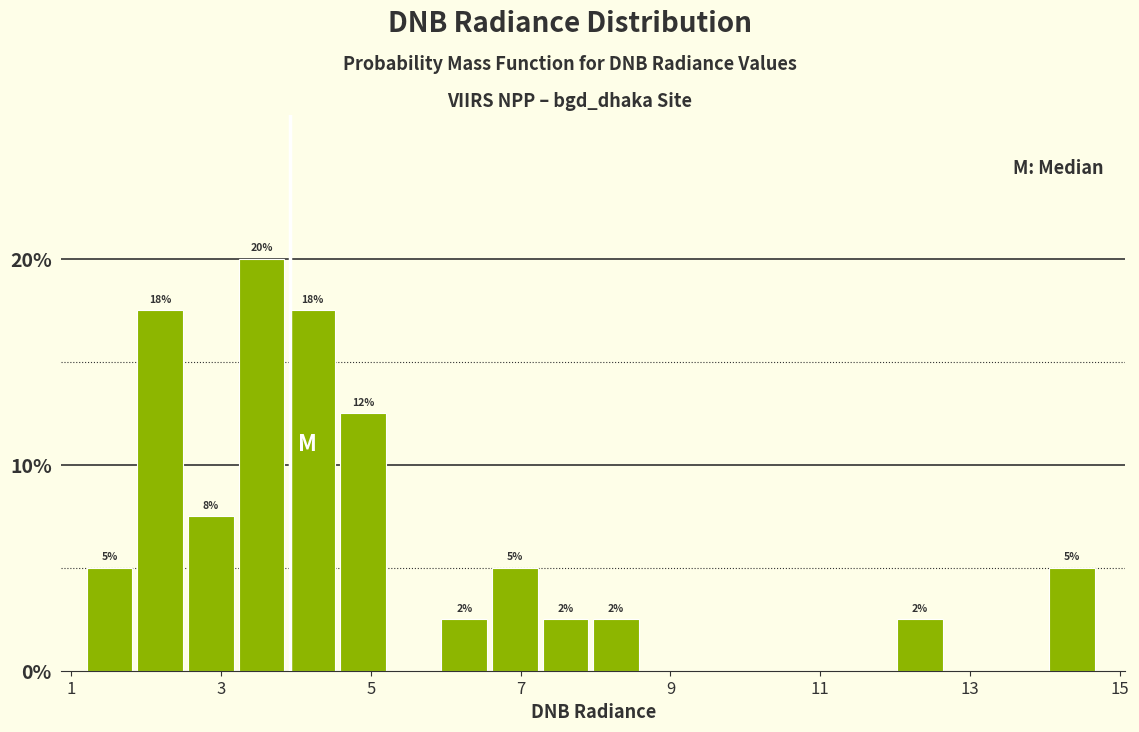

Read against the x-axis, roughly where is the centre of the tallest bar?

3.6